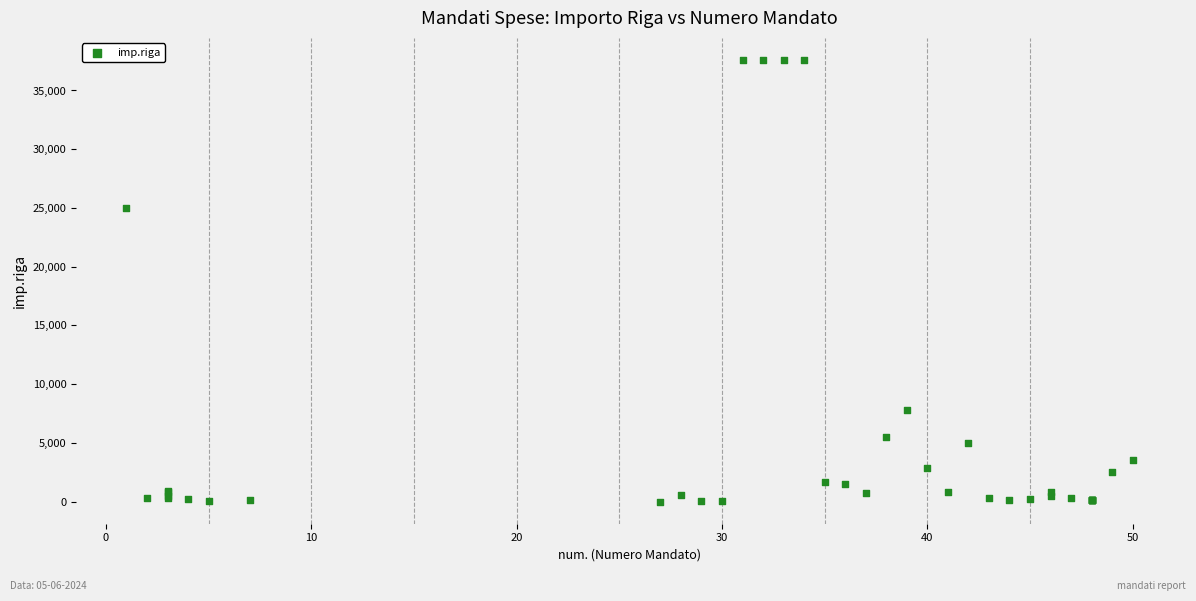

What Y value in the scatter plot is closest to 18798?

25000.0